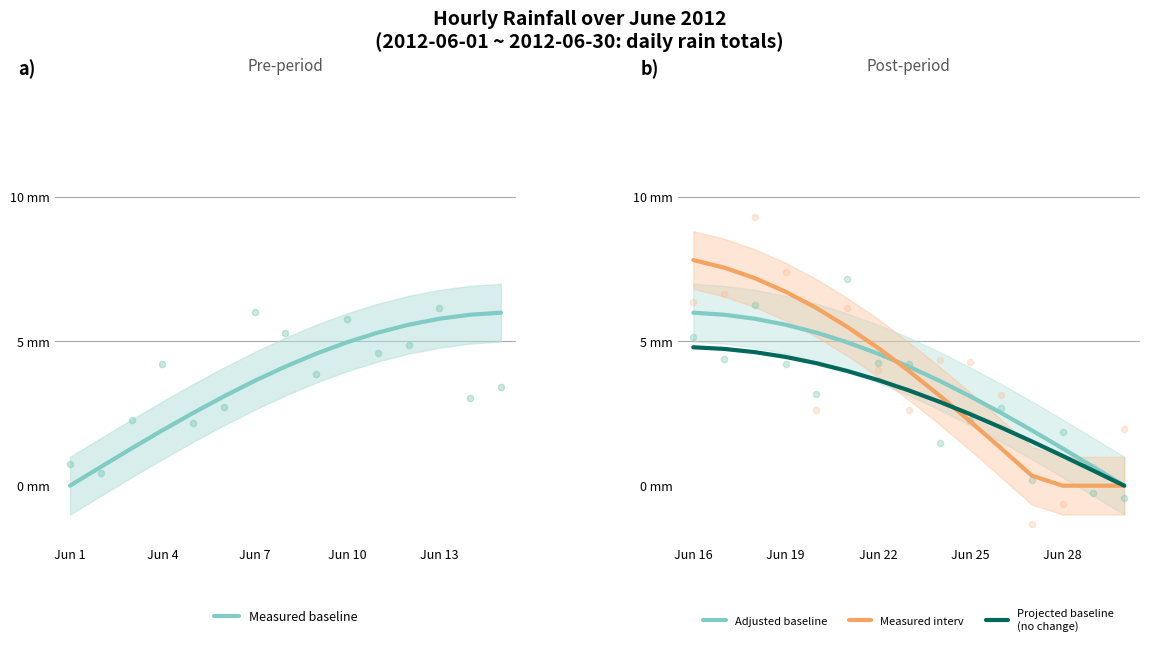

Which series has the largest Y range (max minus min)?

Measured interv